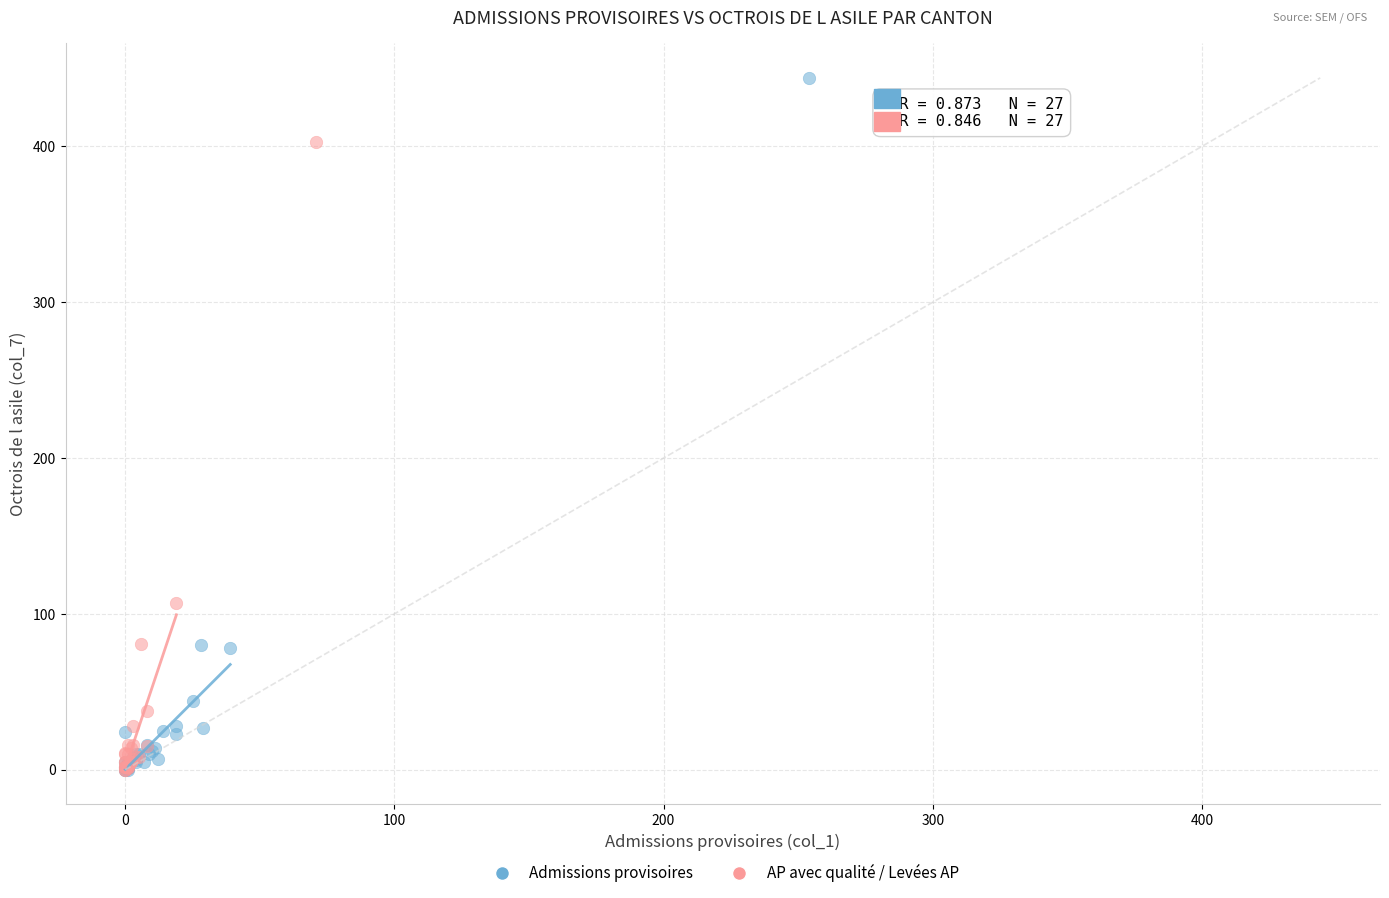

Which series has the largest Y range (max minus min)?

Admissions provisoires